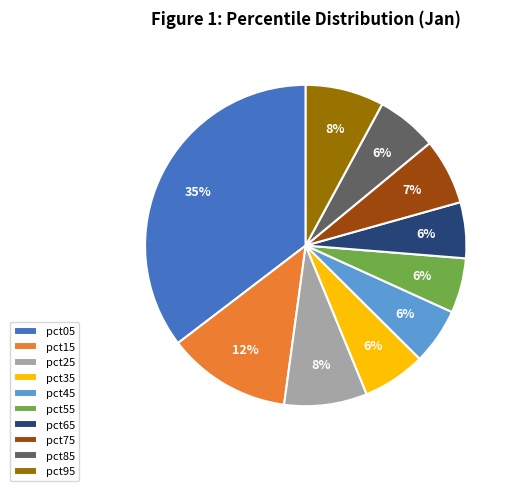

How many slices are in this pie chart?

10